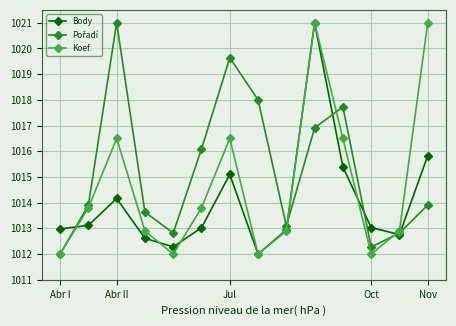

What is the minimum value for Koef.?

1012.0